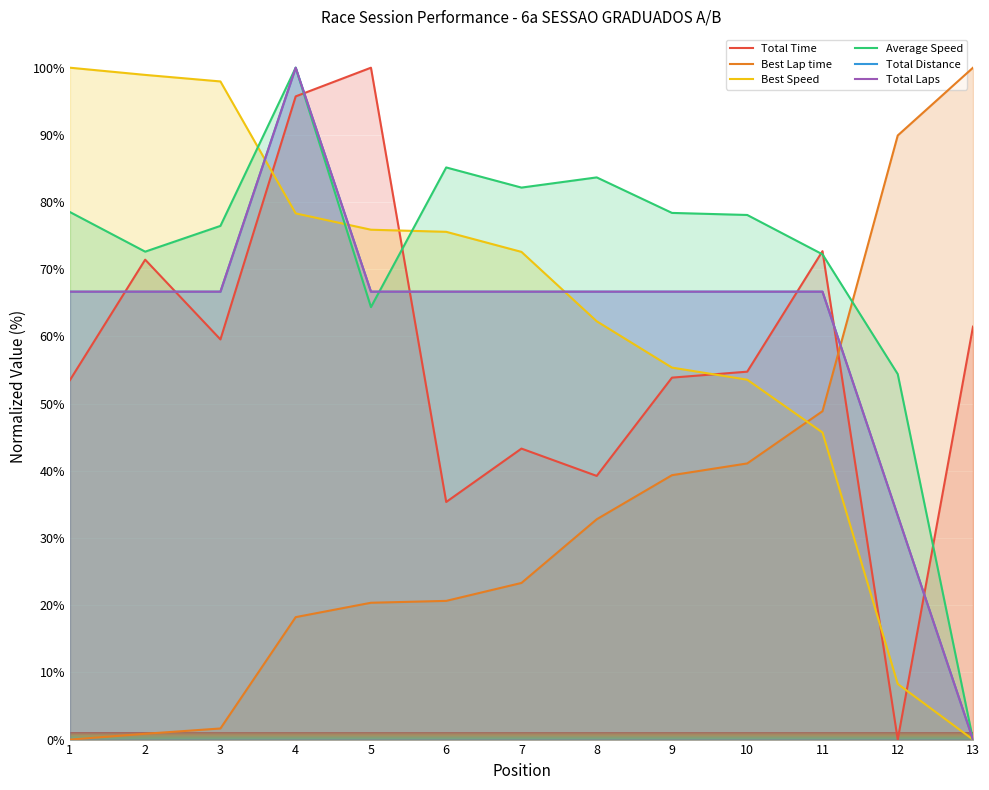

What is the difference between the highest and lowest values at 9?

39.0